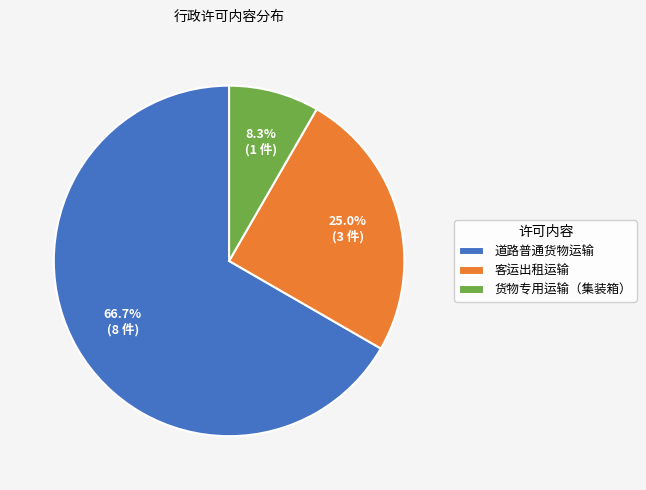

What percentage is the 客运出租运输 slice, to the nearest percent?

25%